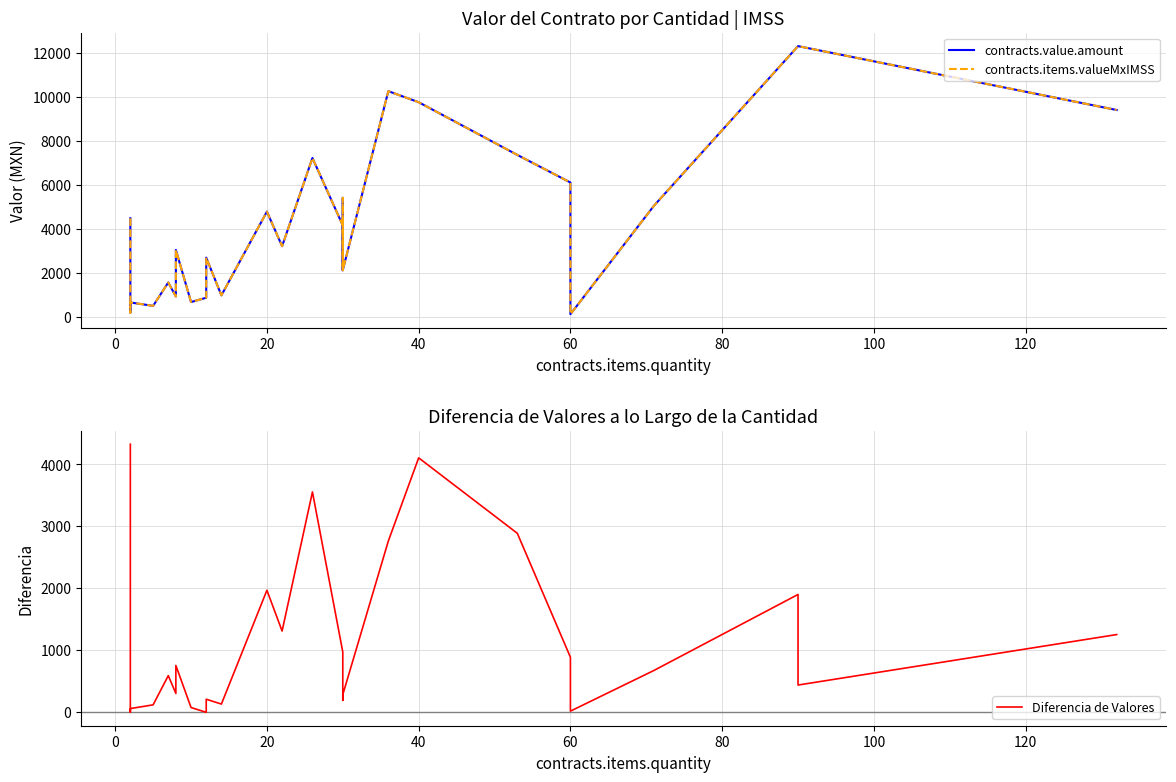

How many data points in contracts.items.valueMxIMSS are less than 4176?

14